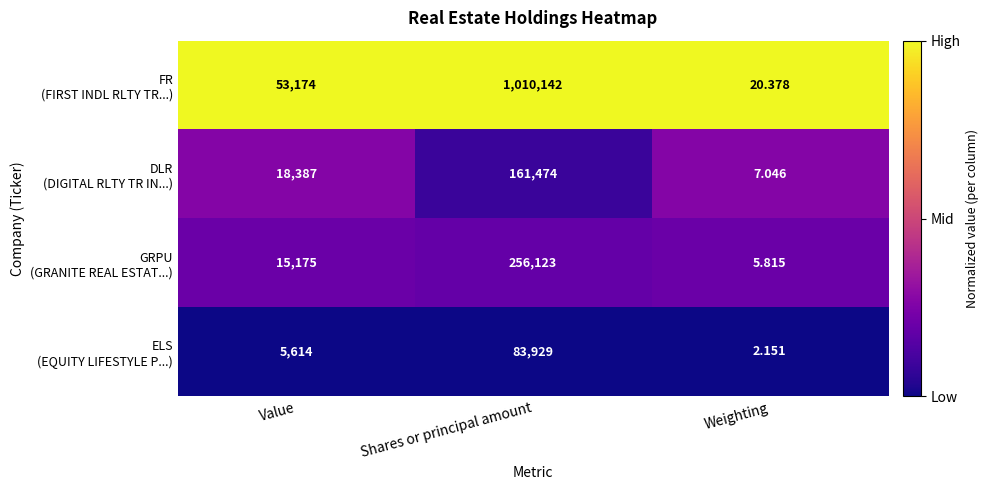

Which label corresponds to the largest value in the chart?

Shares or principal amount